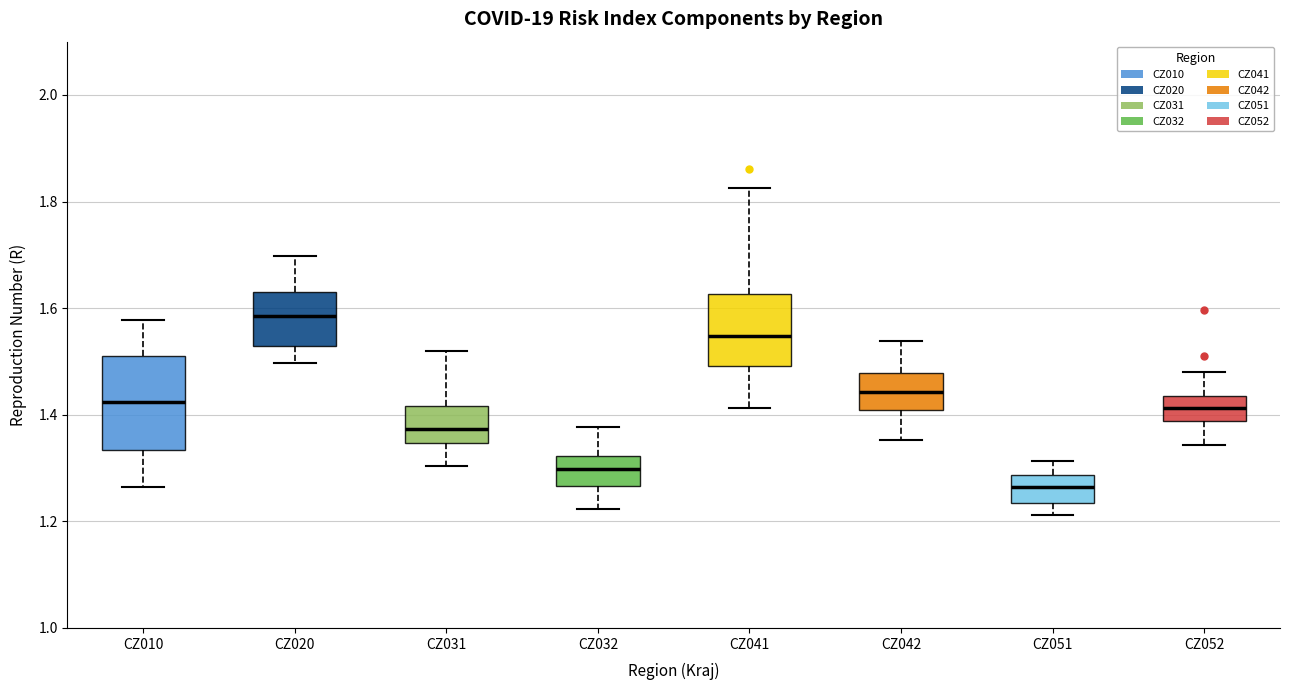

Comparing the boxes themselves (not the whiskers), which one is the tallest?

CZ010